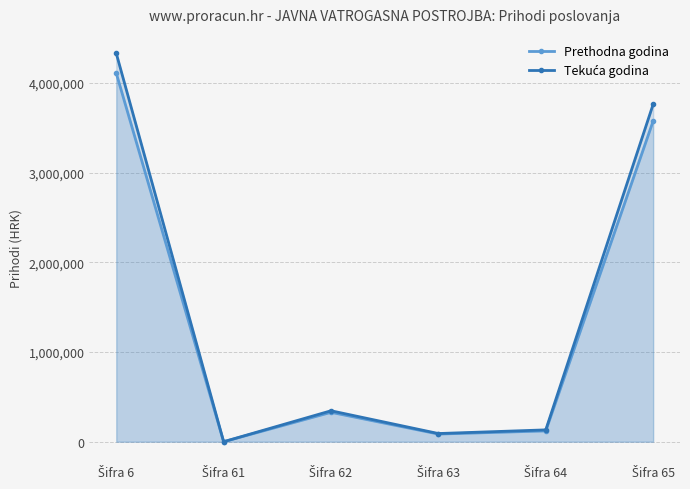

What is the average value of the Prethodna godina series?

1370081.1